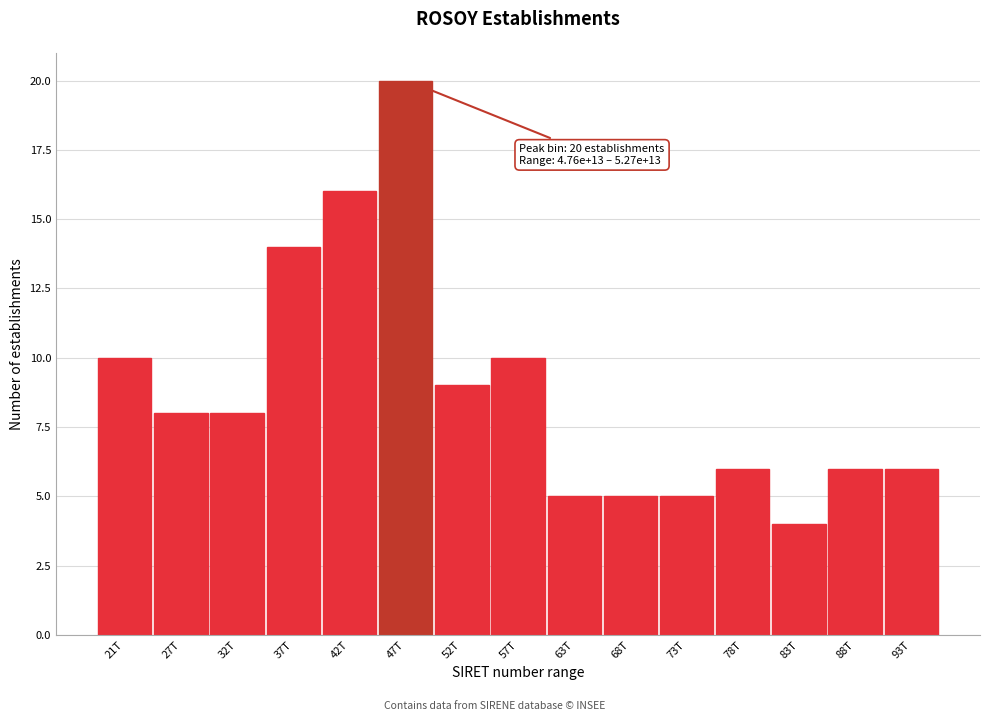

Reading right to left, list all the values displayed in this chart.

93T=6	88T=6	83T=4	78T=6	73T=5	68T=5	63T=5	57T=10	52T=9	47T=20	42T=16	37T=14	32T=8	27T=8	21T=10